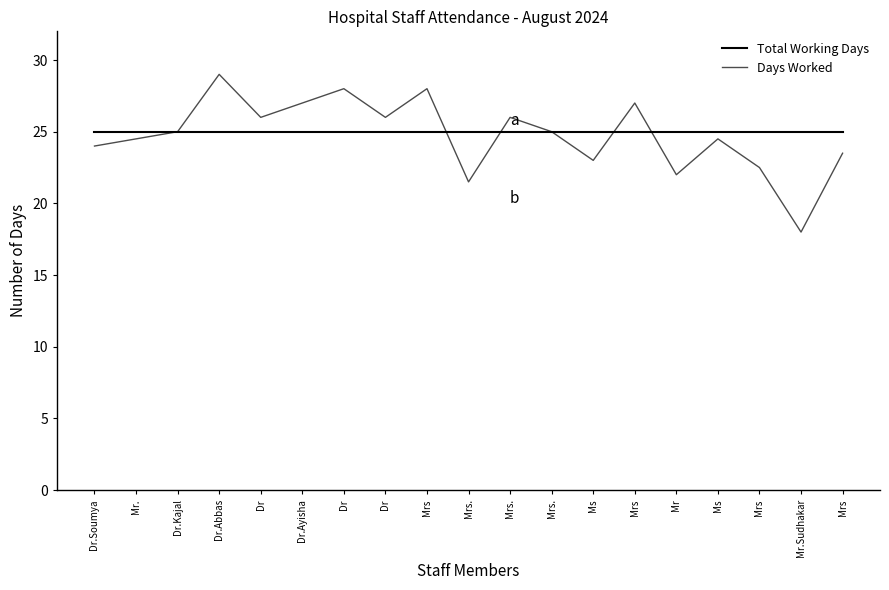

Which has a higher value, Dr.Soumya or Dr.Abbas?

Dr.Soumya